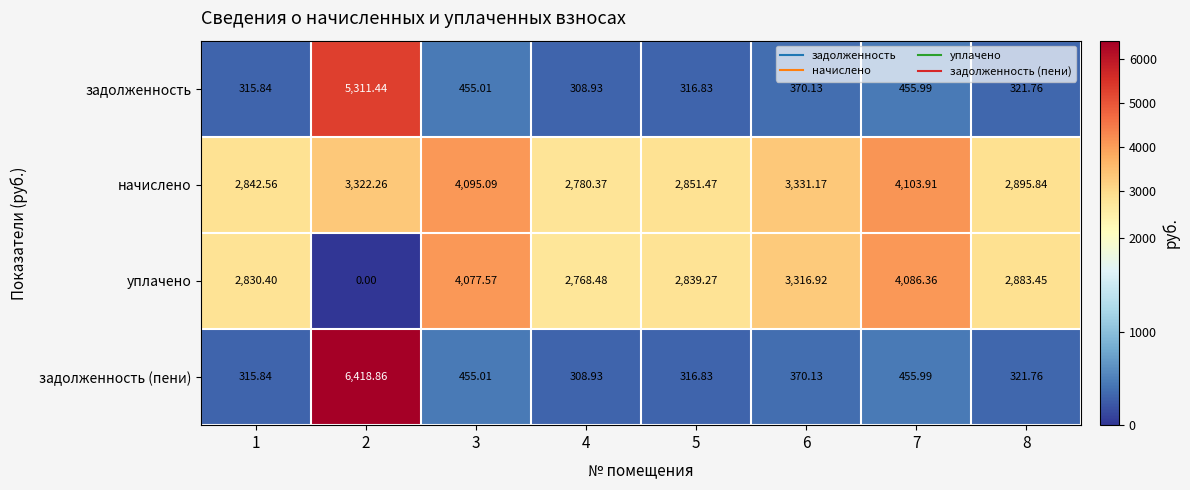

Is the value of задолженность at 8 greater than the value of задолженность (пени) at 3?

No